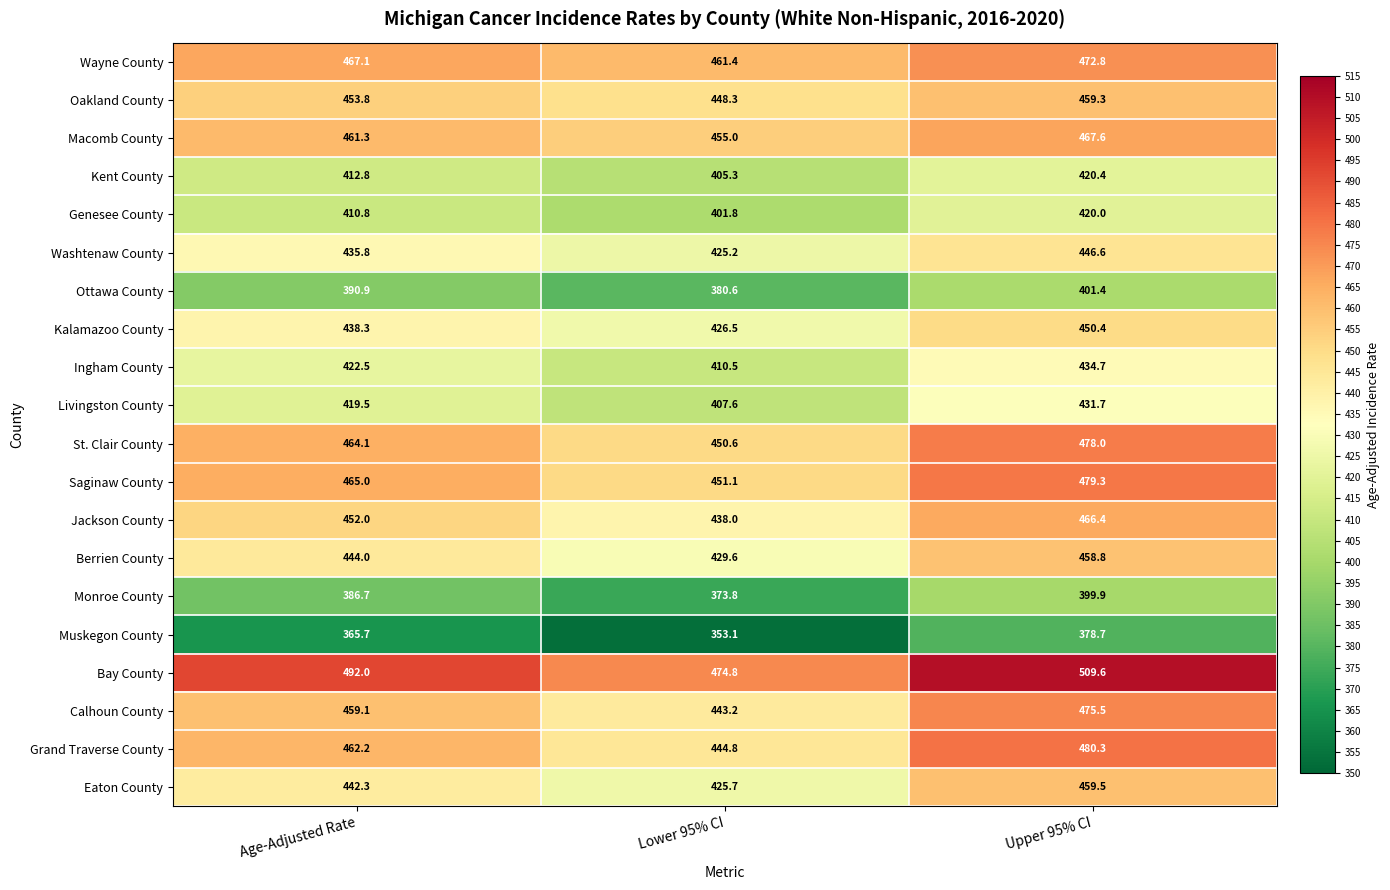

At which label is Wayne County closest to 467?

Age-Adjusted Rate